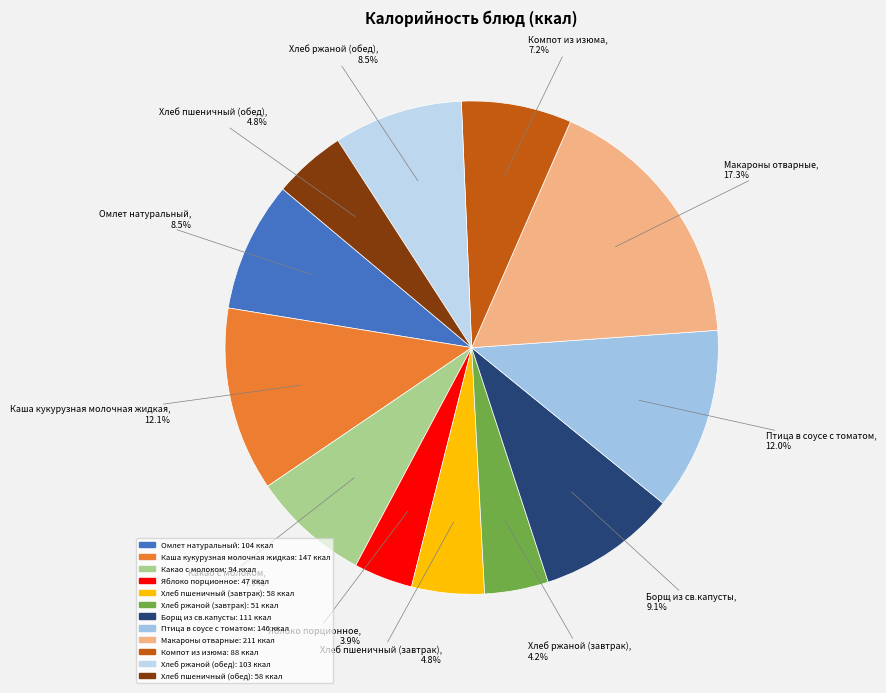

What percentage is NOT represented by Каша кукурузная молочная жидкая?

87.9%